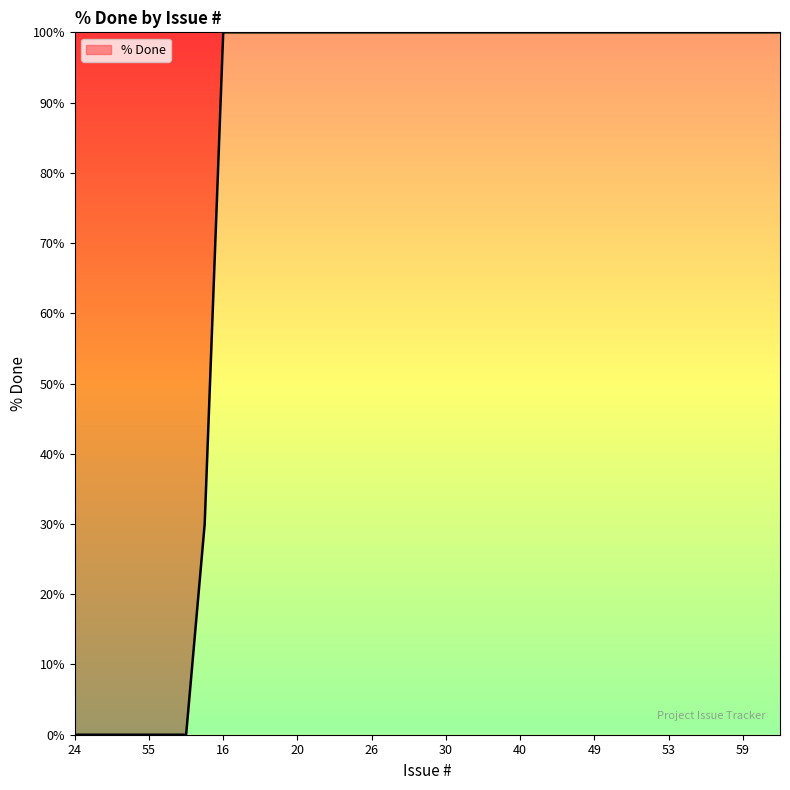

Reading right to left, list all the values displayed in this chart.

100	100	100	100	100	100	100	100	100	100	100	100	100	100	100	100	100	100	100	100	100	100	100	100	100	100	100	100	100	100	100	30	0	0	0	0	0	0	0